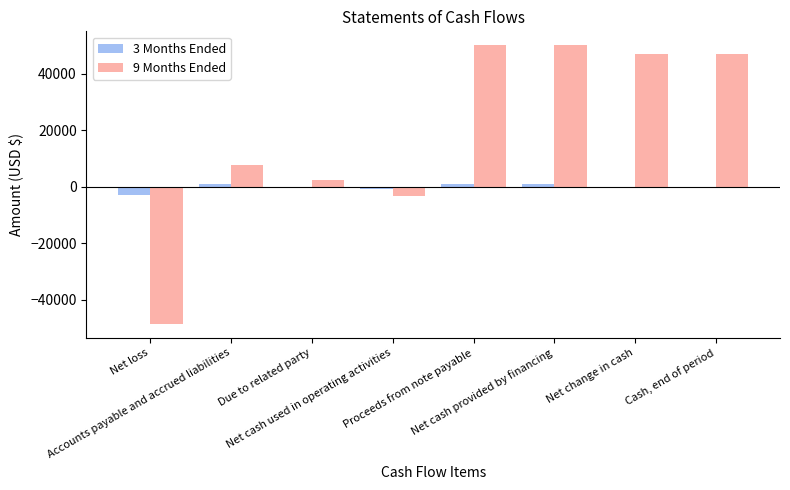

Which series has the largest total across all categories?

9 Months Ended